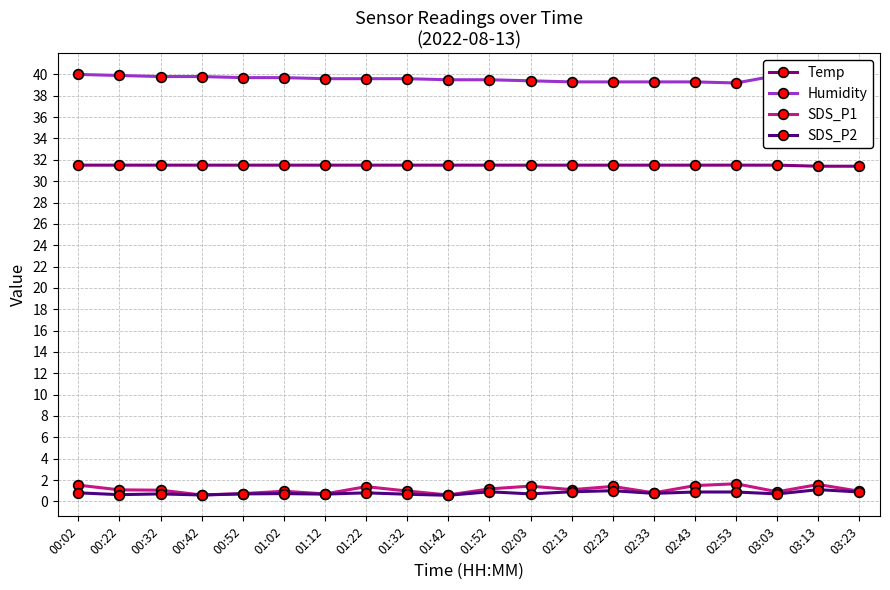

Between 03:13 and 01:42, which is larger?

01:42